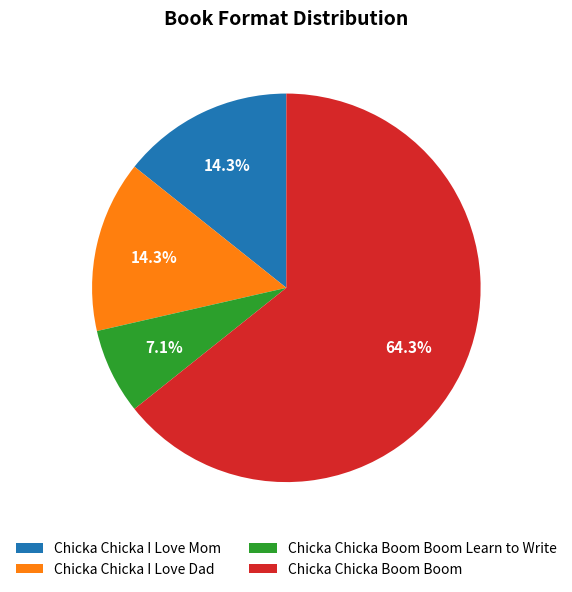

To the nearest percent, what is the difference between the largest and smallest slice percentages?

57%